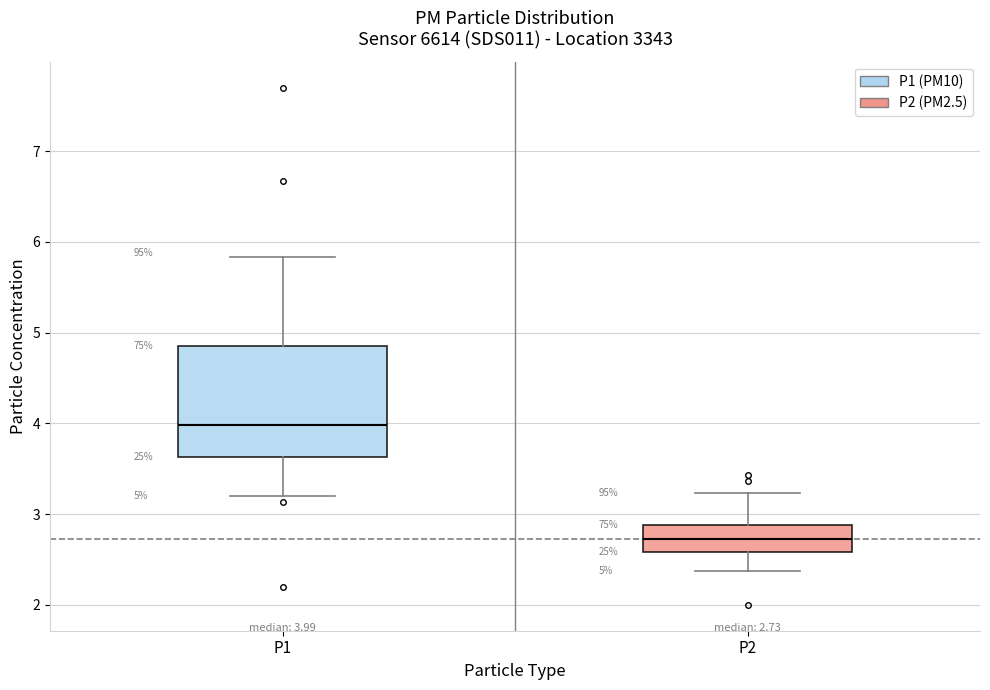

Comparing the boxes themselves (not the whiskers), which one is the tallest?

P1